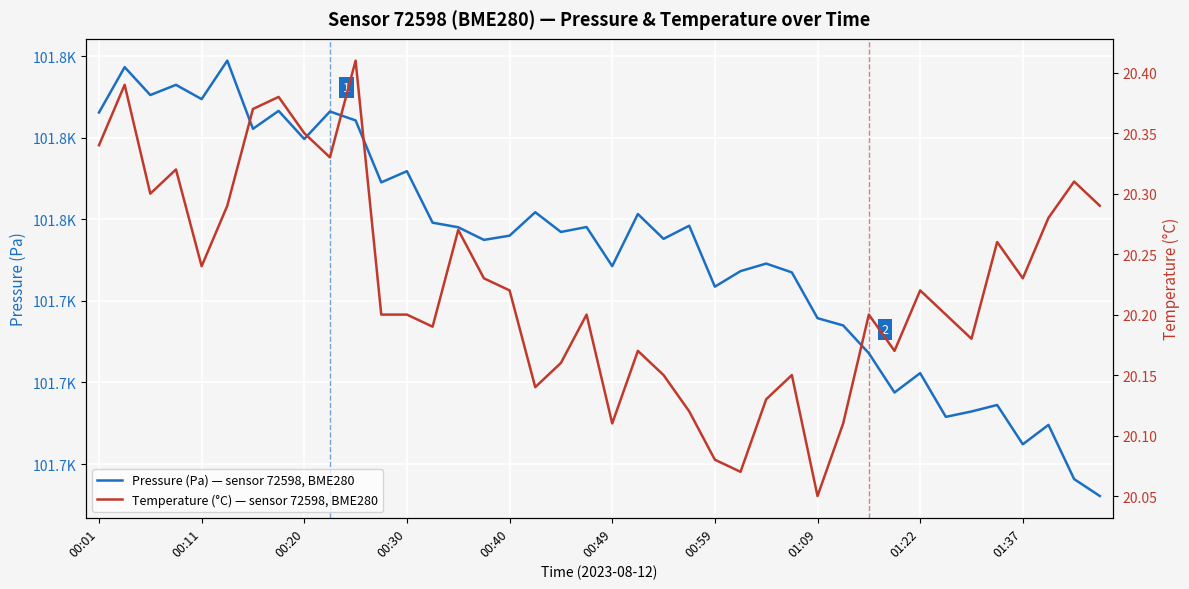

What are all the series names shown in the legend?

Pressure (Pa) — sensor 72598, BME280, Temperature (°C) — sensor 72598, BME280